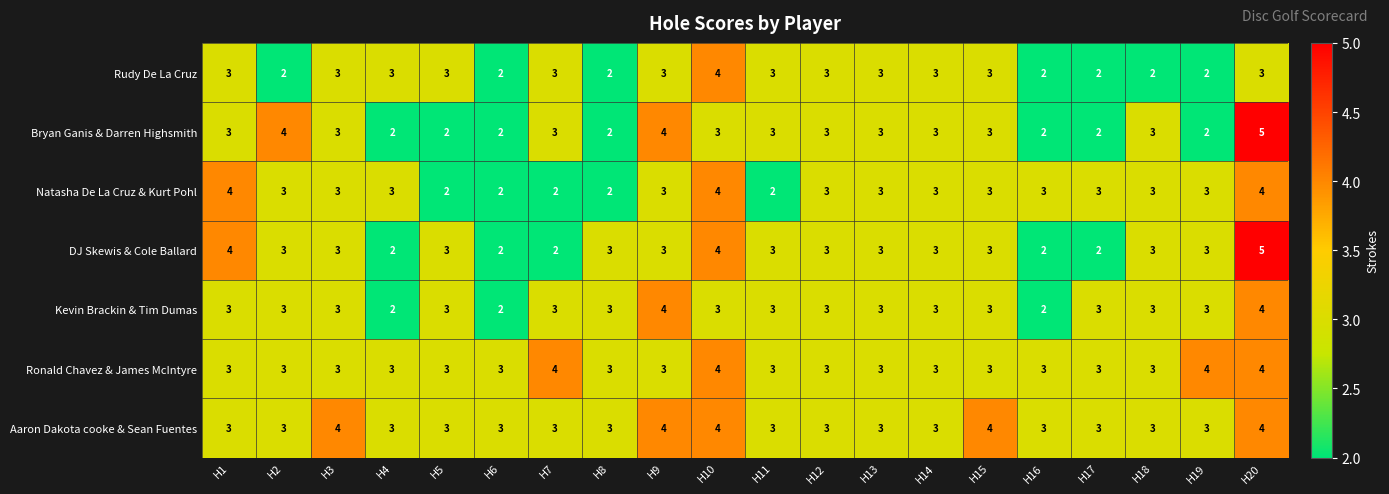

What is the difference between the highest and lowest values at H6?

1